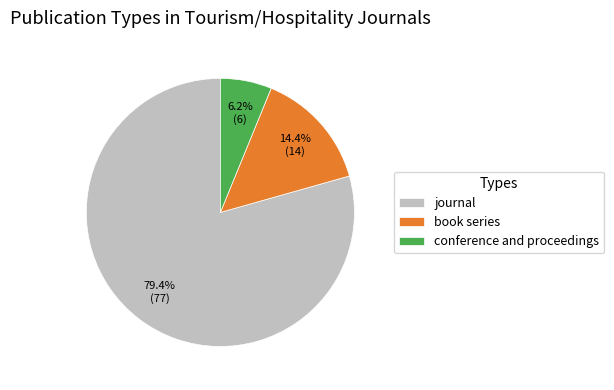

True or false: book series accounts for 8% of the total.

False